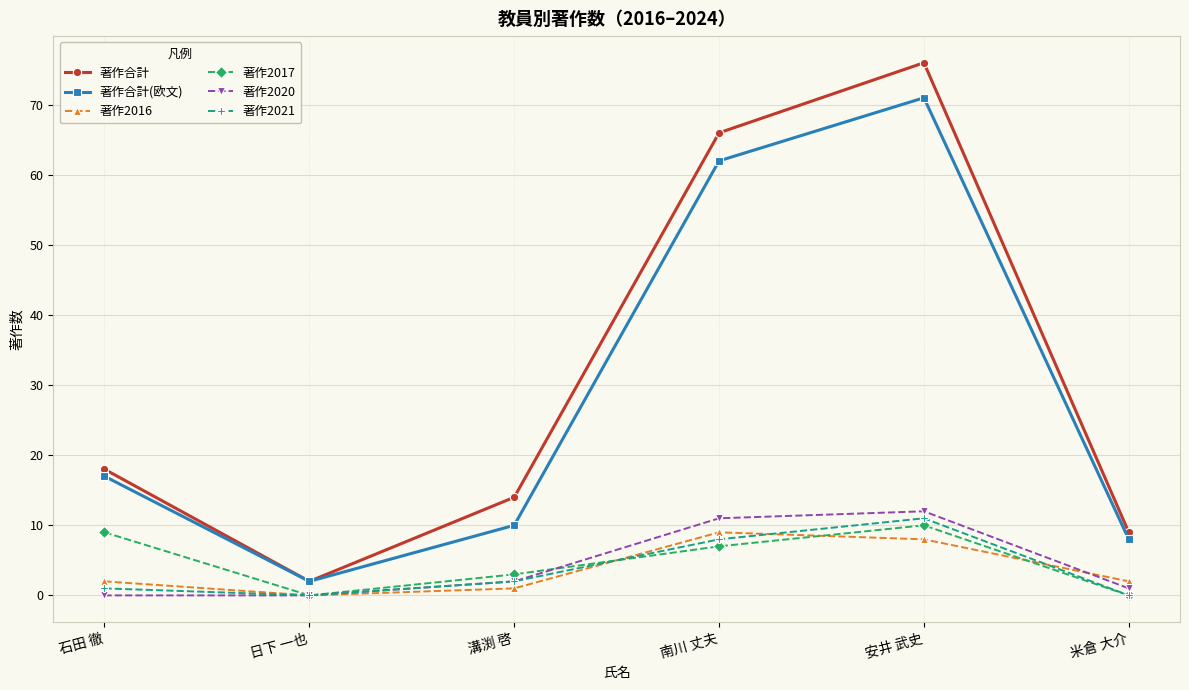

How many lines are shown in the chart?

6